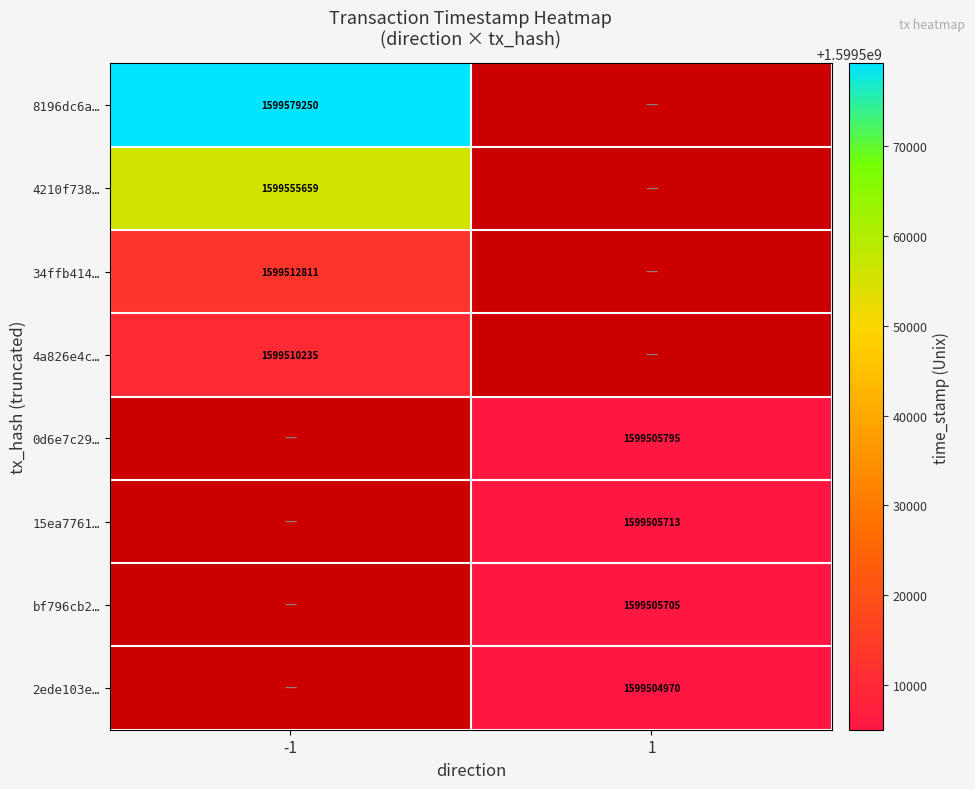

Between 1 and -1, which is larger?

-1